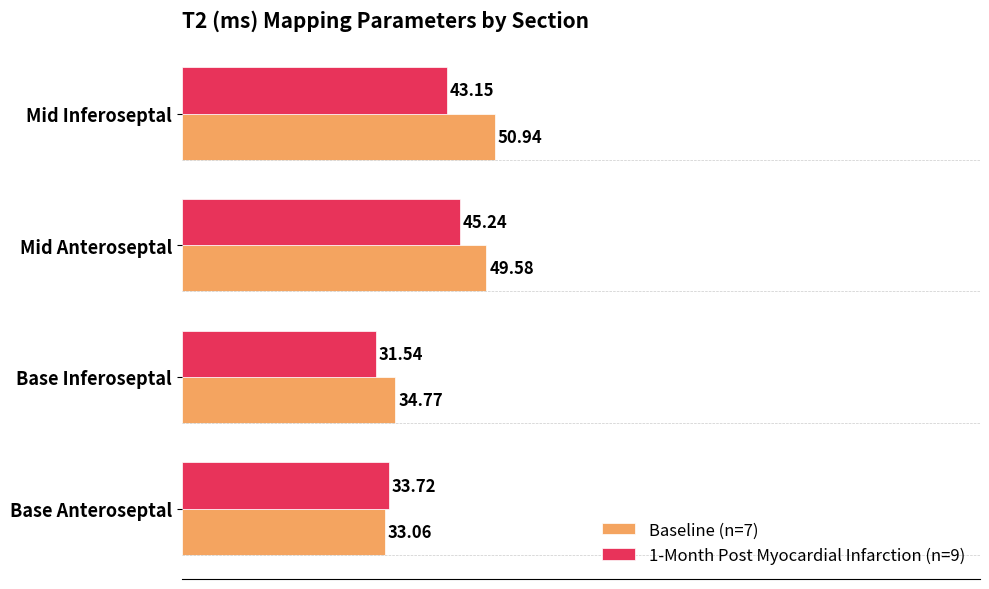

What is the difference between the second highest and second lowest values in the Baseline (n=7) series?

14.8